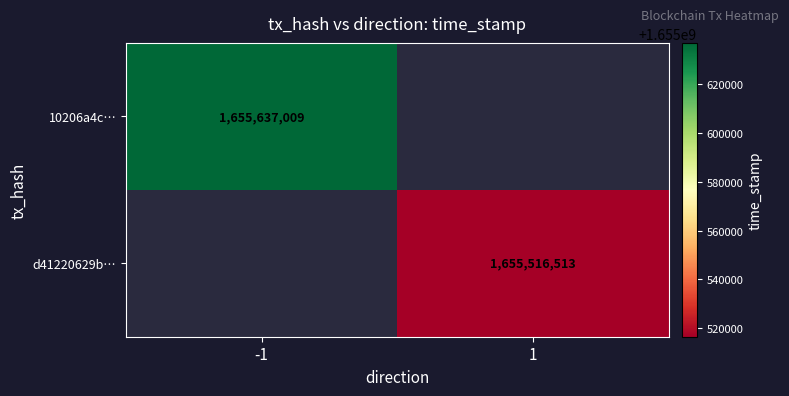

Which category has the highest value across all series?

-1